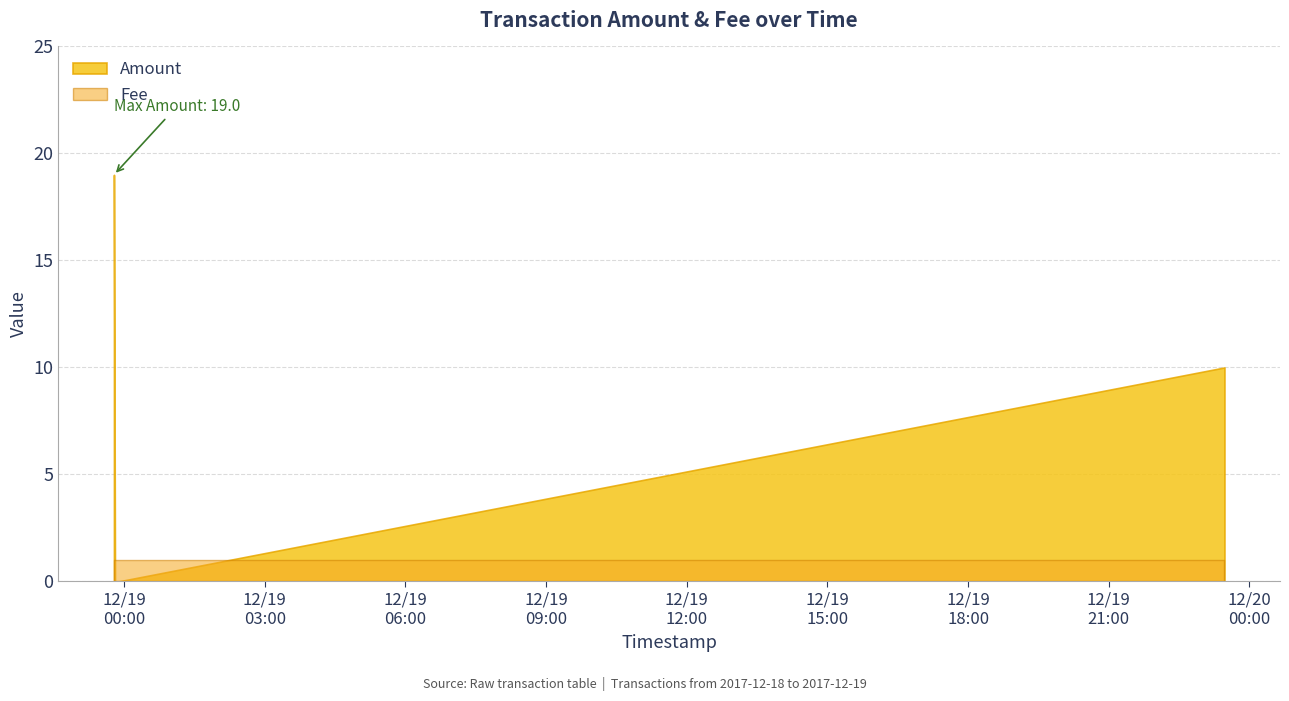

True or false: Amount and Fee intersect in this chart.

True